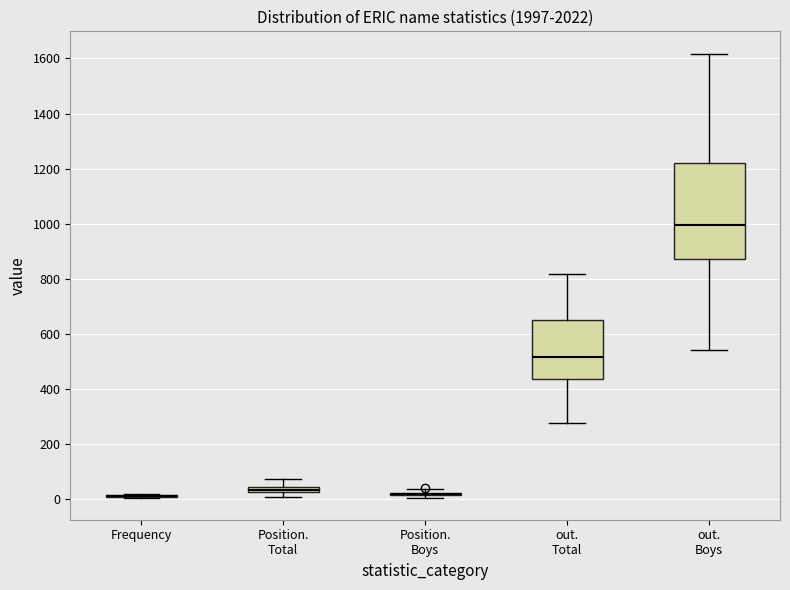

Comparing the boxes themselves (not the whiskers), which one is the tallest?

out. Boys